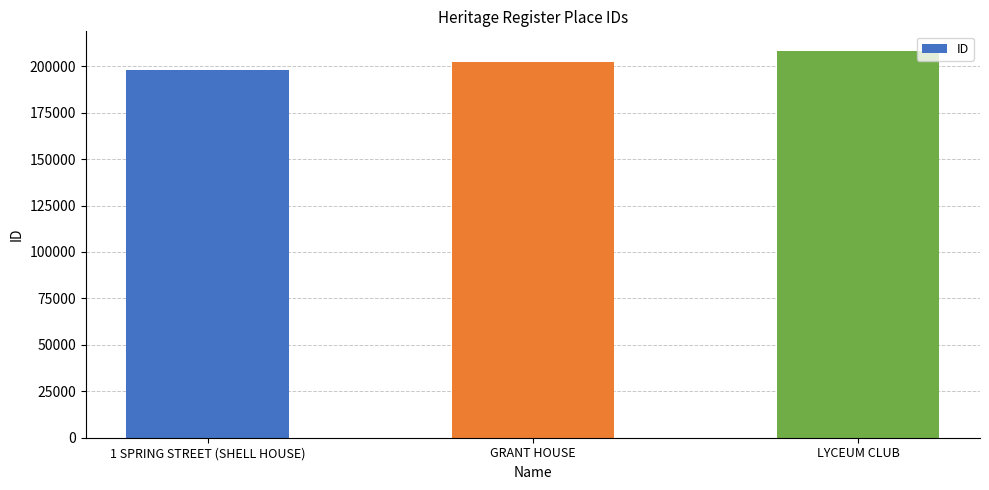

What is the label of the 1st bar from the right?

LYCEUM CLUB